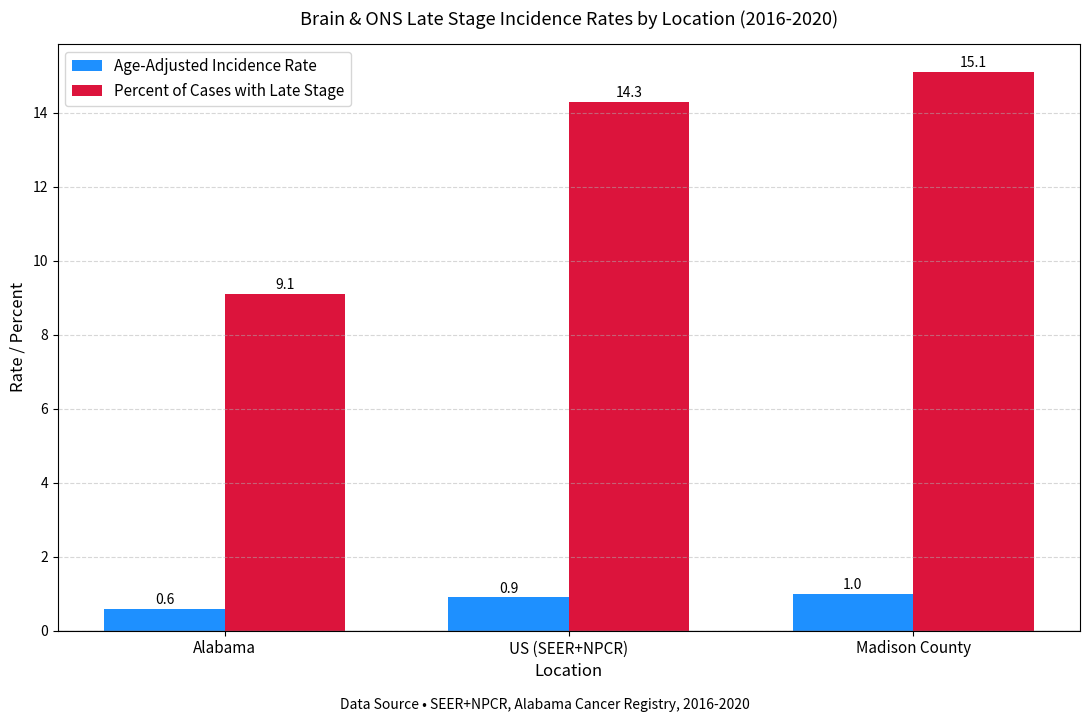

What is the value of the Age-Adjusted Incidence Rate bar at the 3rd from the left?

1.0